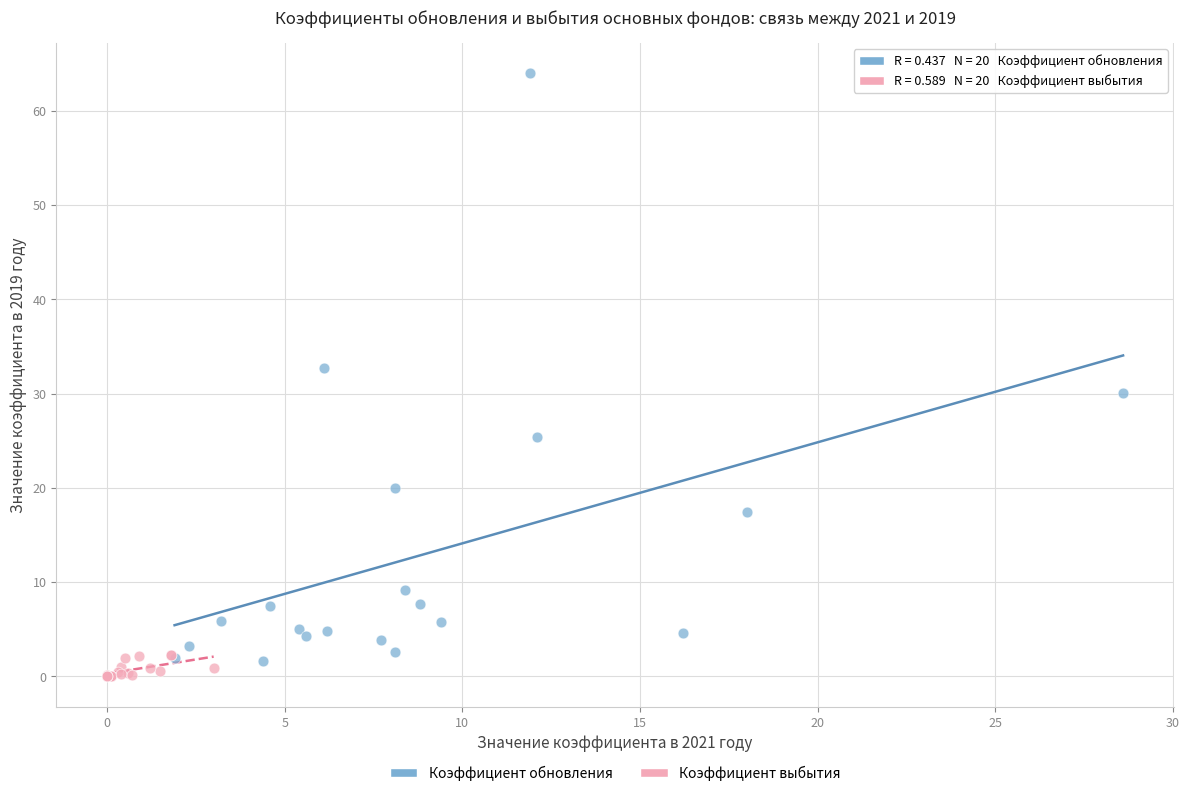

Which series contains the highest Y value?

Коэффициент обновления